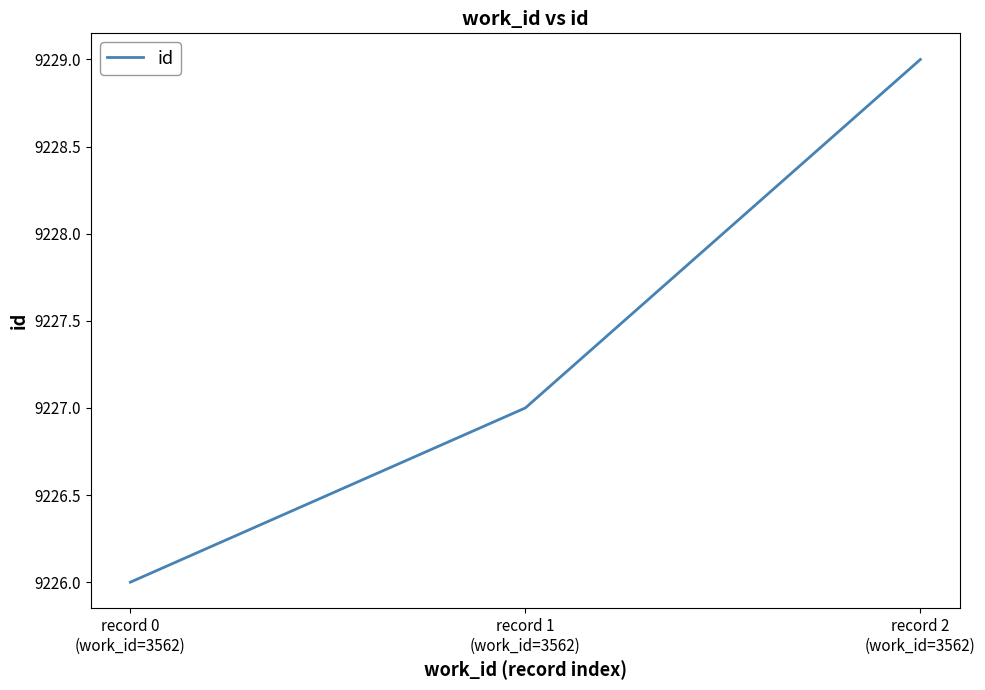

What is the average value?

9227